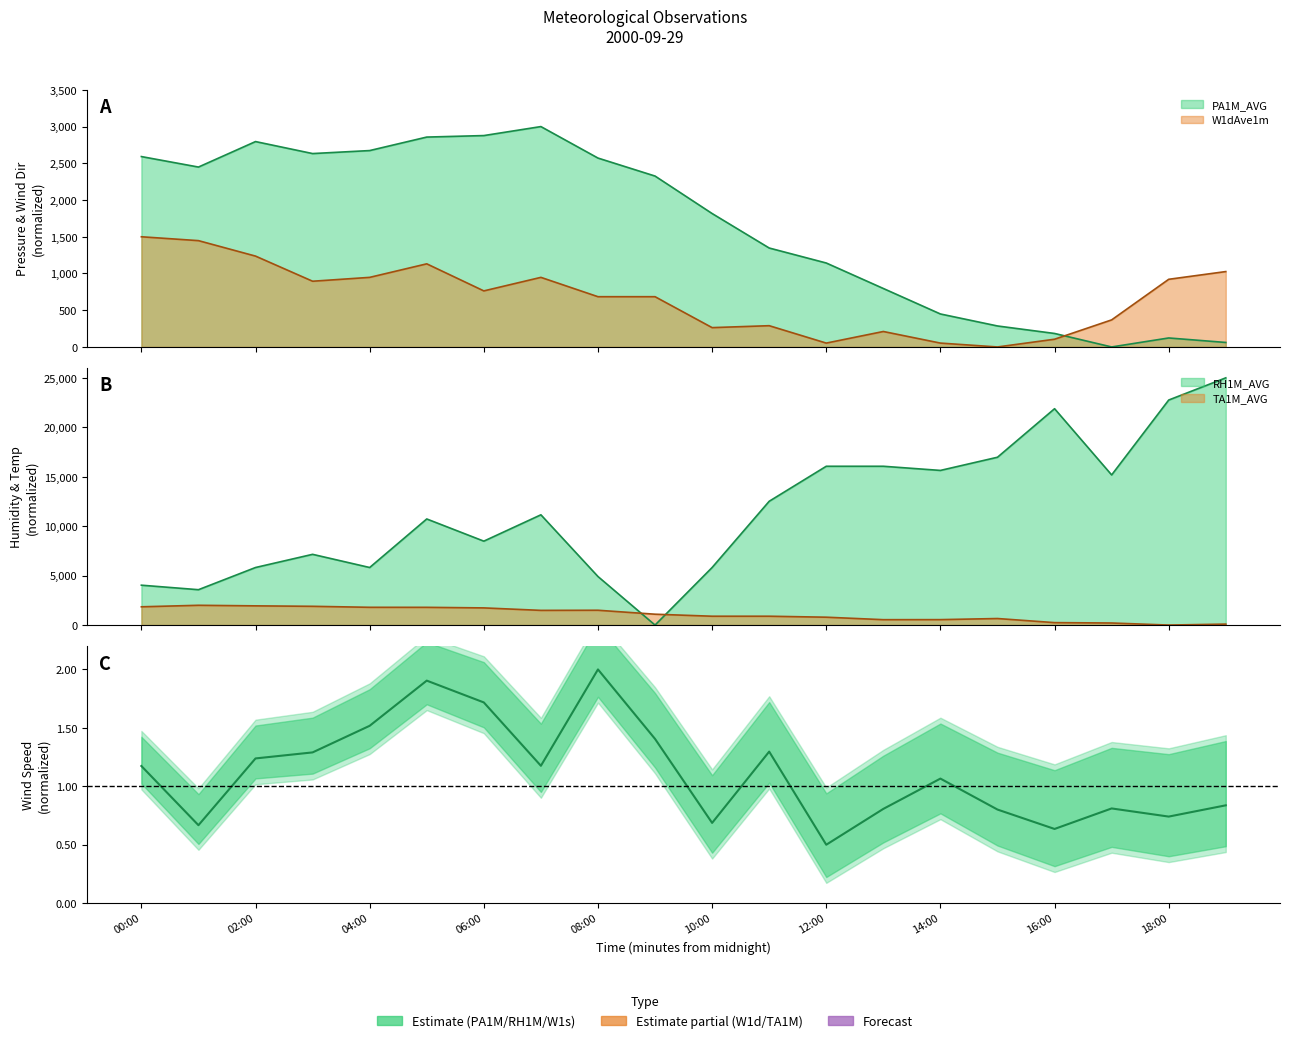

In TA1M_AVG, how many points are higher than both neighbors (excluding endpoints)?

3